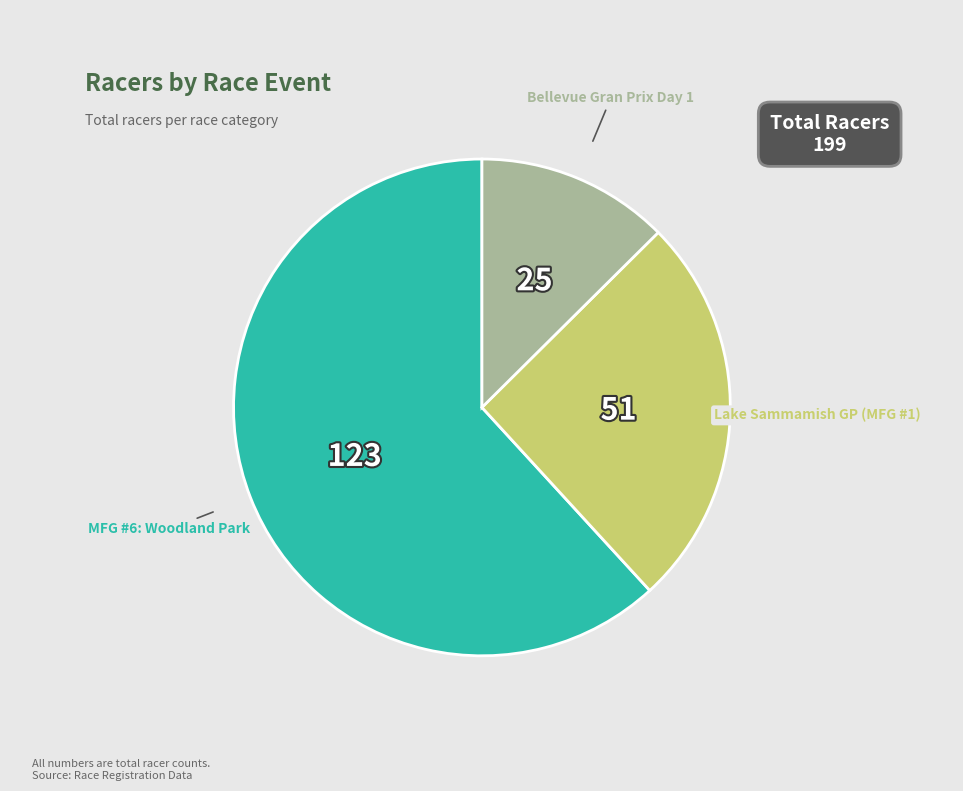

Is it true that Lake Sammamish GP (MFG #1) is 26% of the pie?

True